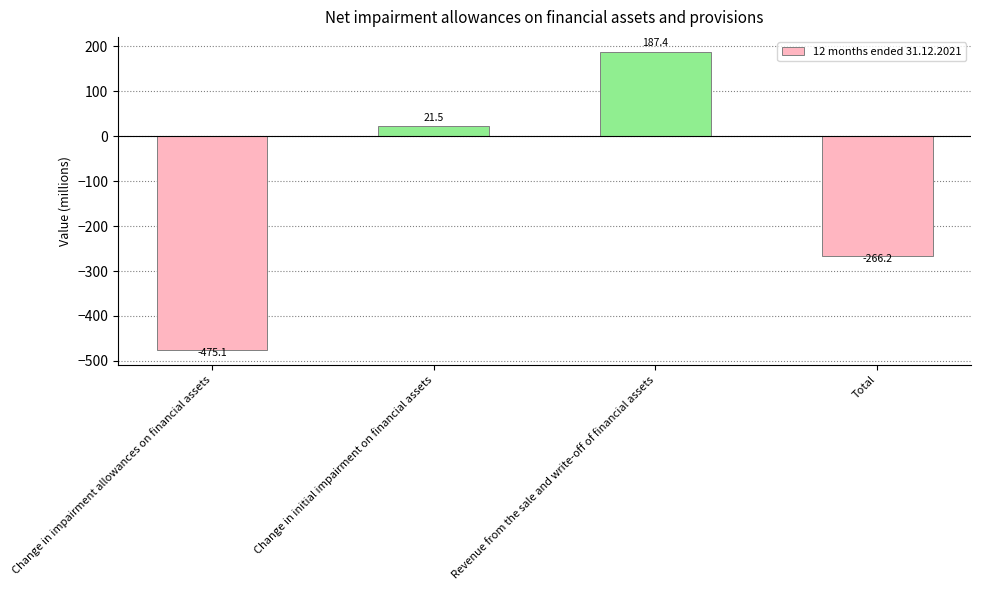

What is the sum of all values?

-532.4